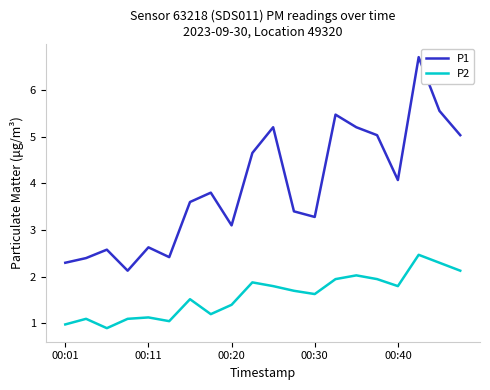

Which series has the largest range (max minus min)?

P1